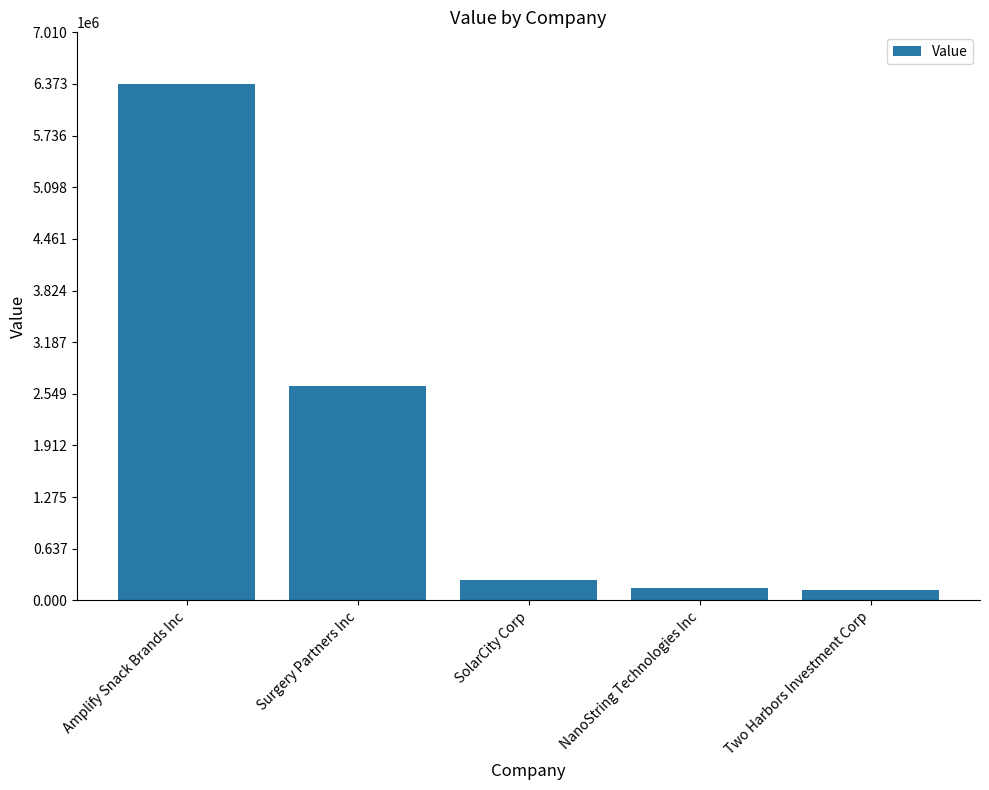

What is the sum of the values at NanoString Technologies Inc and Amplify Snack Brands Inc?

6526000